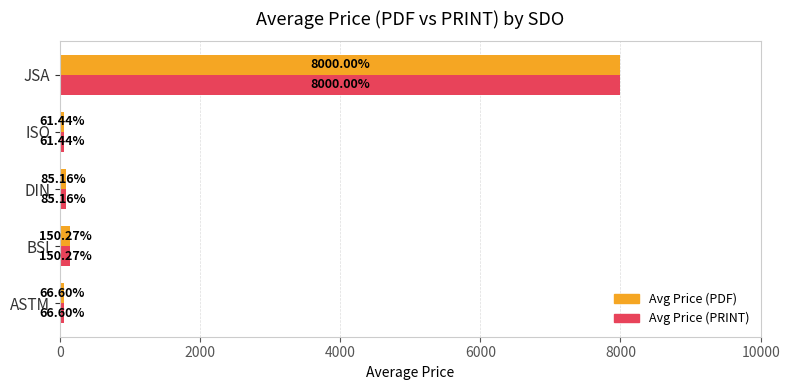

At which category does the chart reach its peak across all series?

JSA